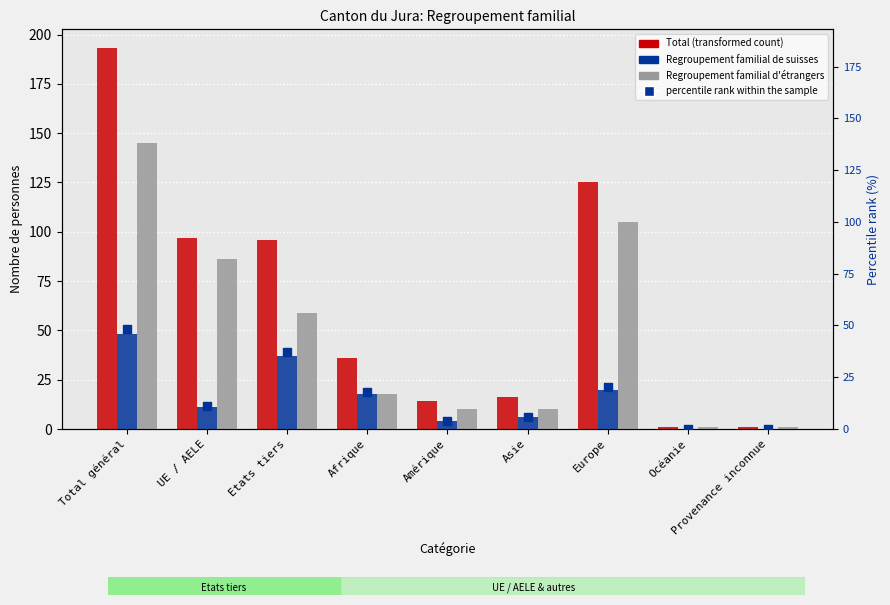

Which series has the largest Y range (max minus min)?

Total